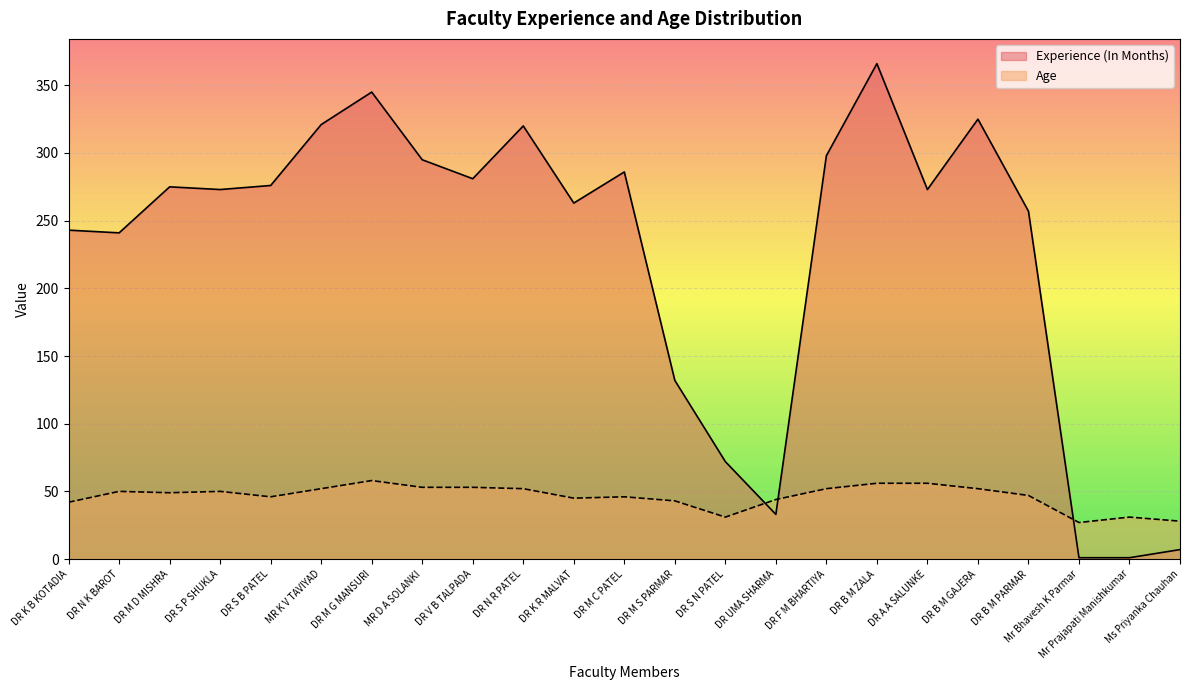

Between DR M D MISHRA and DR B M GAJERA, which is larger?

DR B M GAJERA